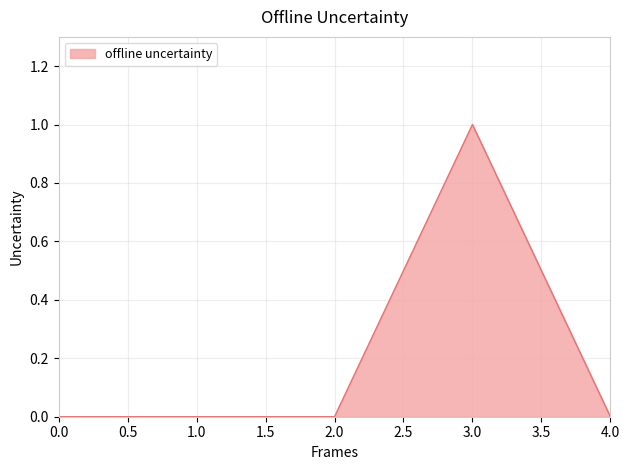

What is the change in value from 1.0 to 3.0?

+1